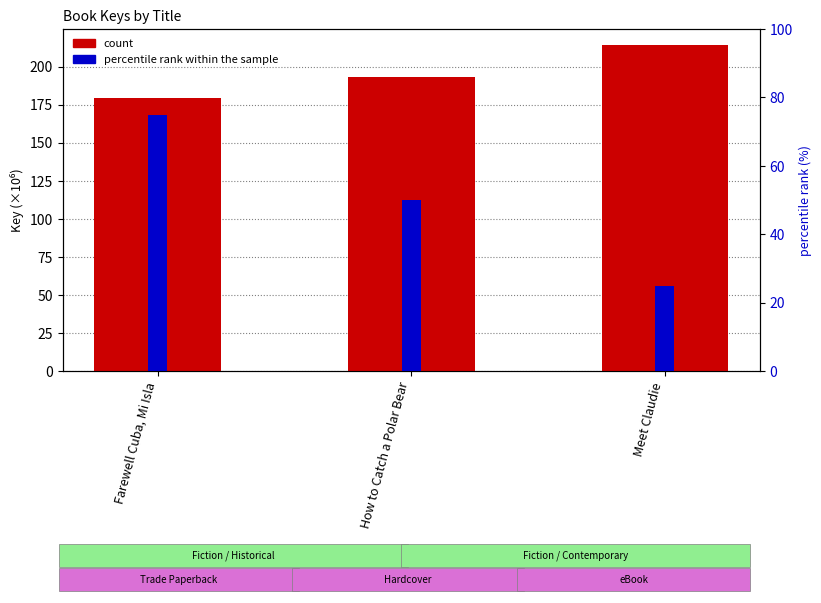

How many data points does each series have?

3